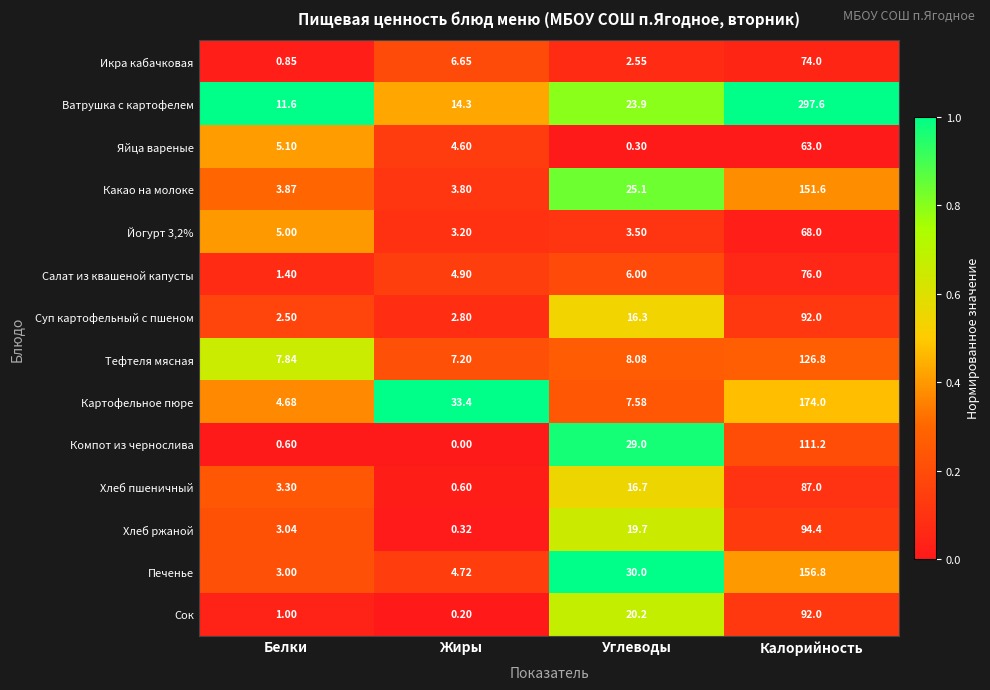

At which category is the sum across all series the highest?

Калорийность